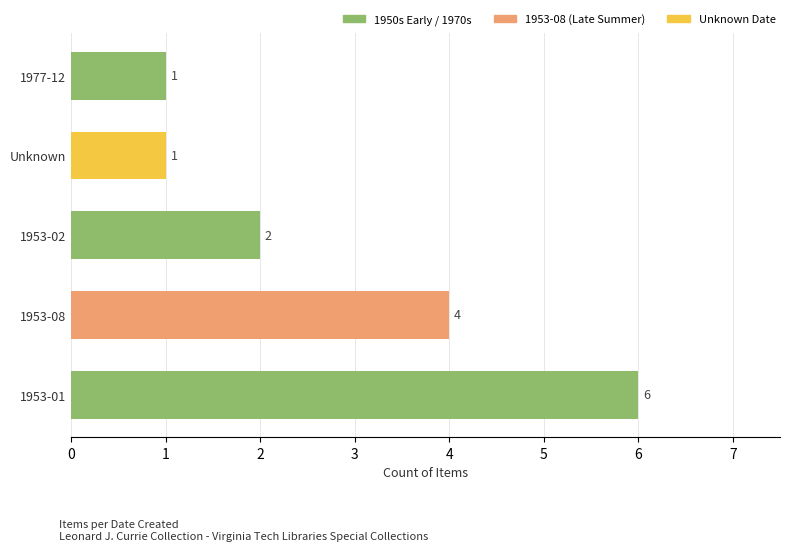

The value at 1953-08 is 4. True or false?

True